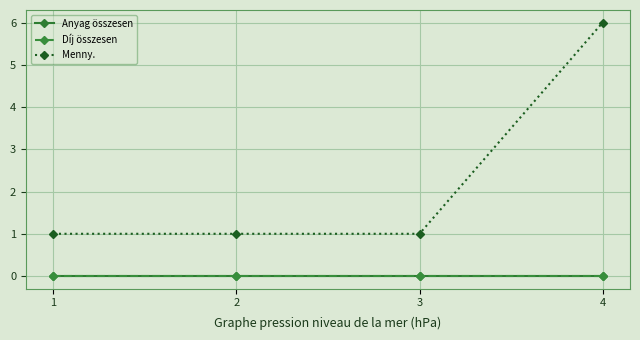

Is this an area chart (filled region under the line)?

No